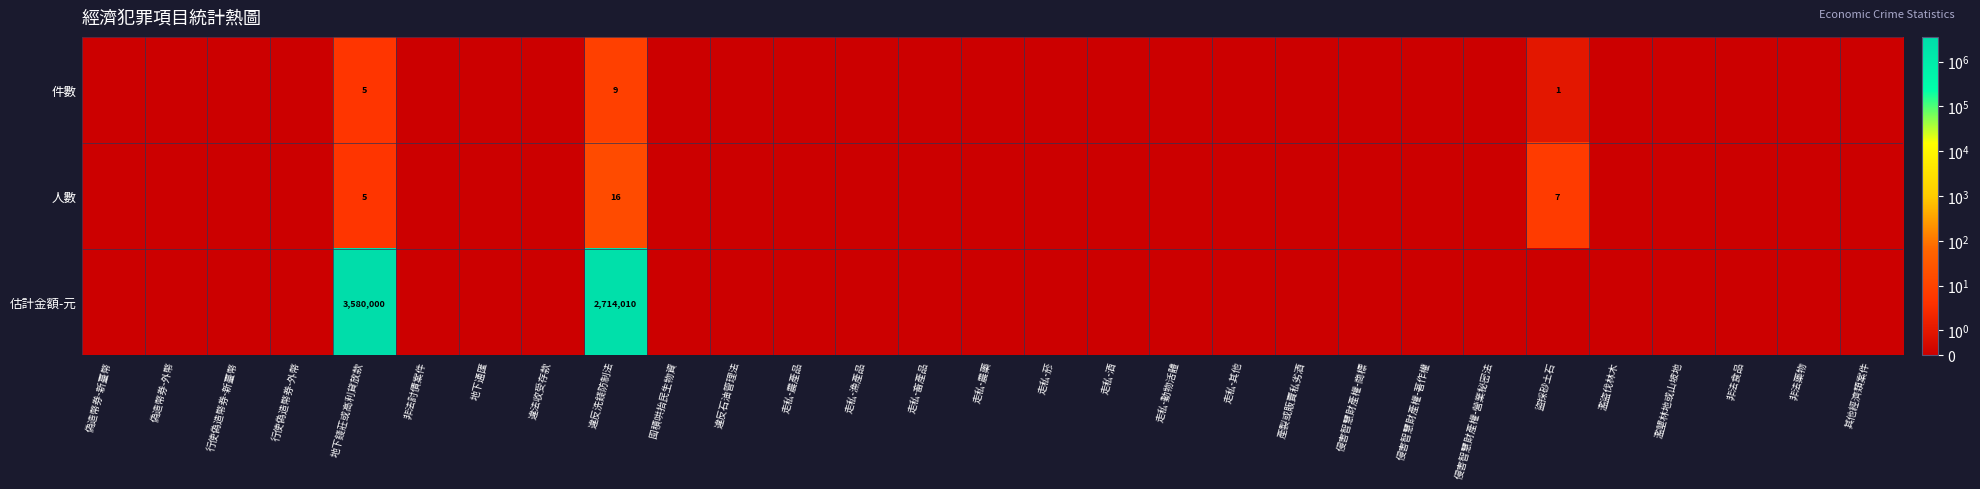

Which category has the highest value in the 件數 series?

違反洗錢防制法